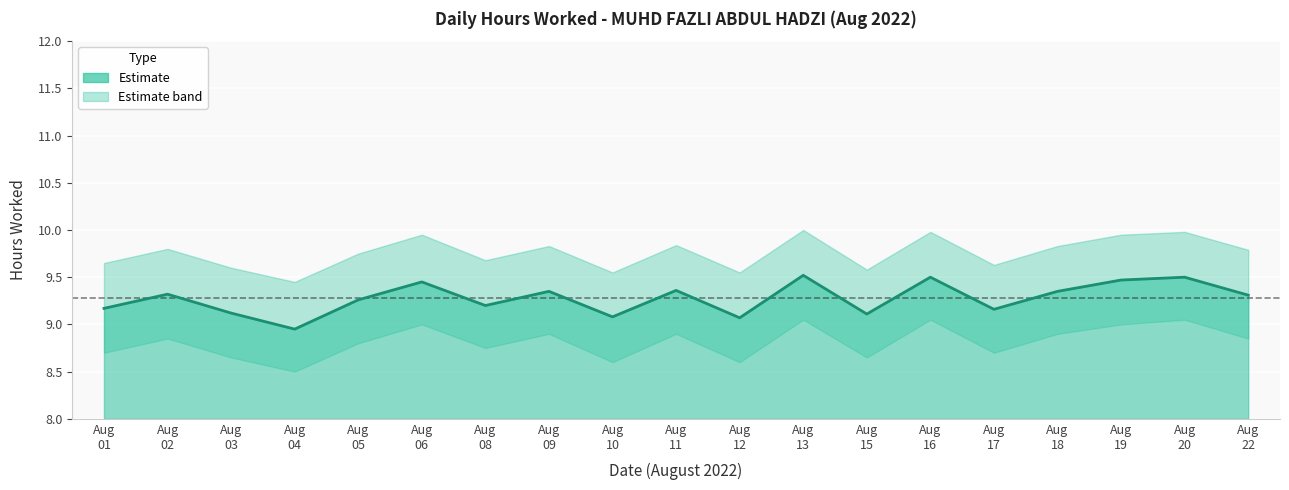

What is the value of the 19th point from the left?

9.3